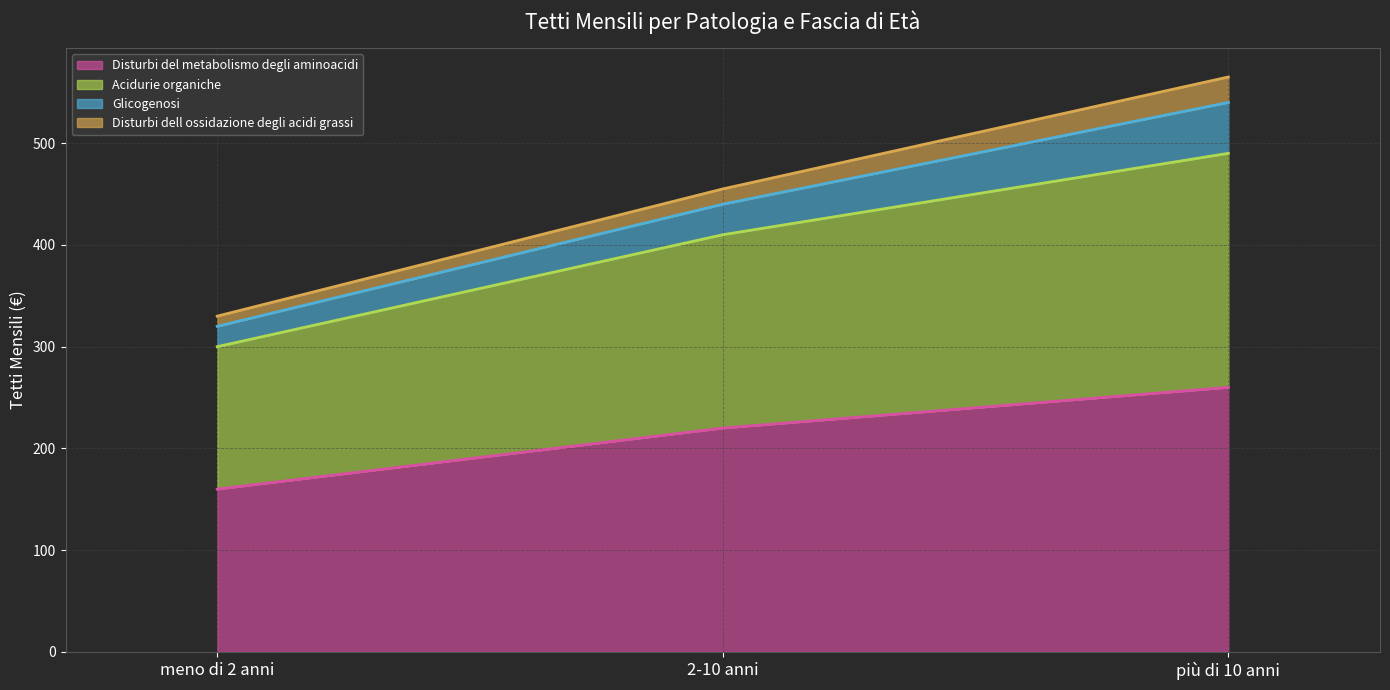

What are all the series names shown in the legend?

Disturbi del metabolismo degli aminoacidi (line), Acidurie organiche (line), Glicogenosi (line), Disturbi dell ossidazione degli acidi grassi (line)